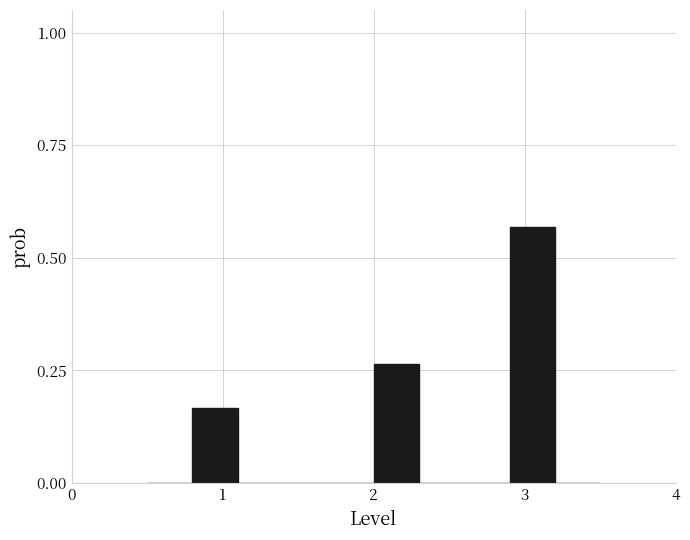

Around what value on the x-axis is the tallest bar? Give the approximate position of its centre, as read against the axis.

3.1